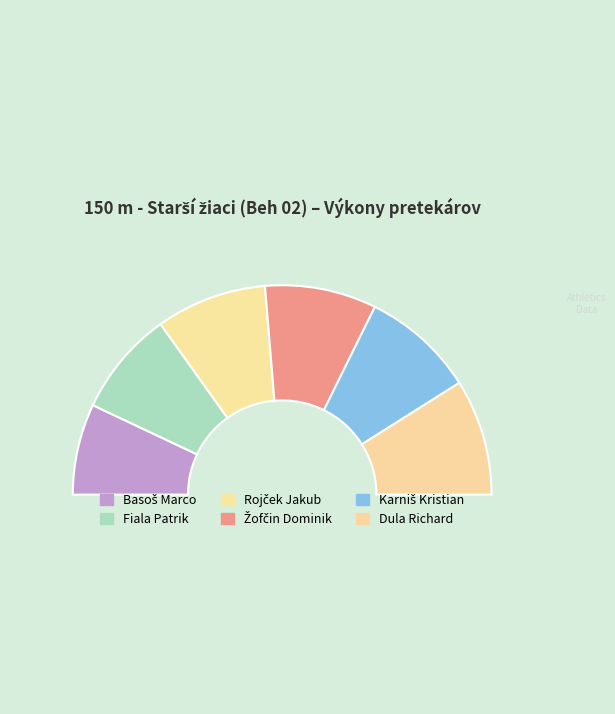

Which slice is the smallest?

Basoš Marco